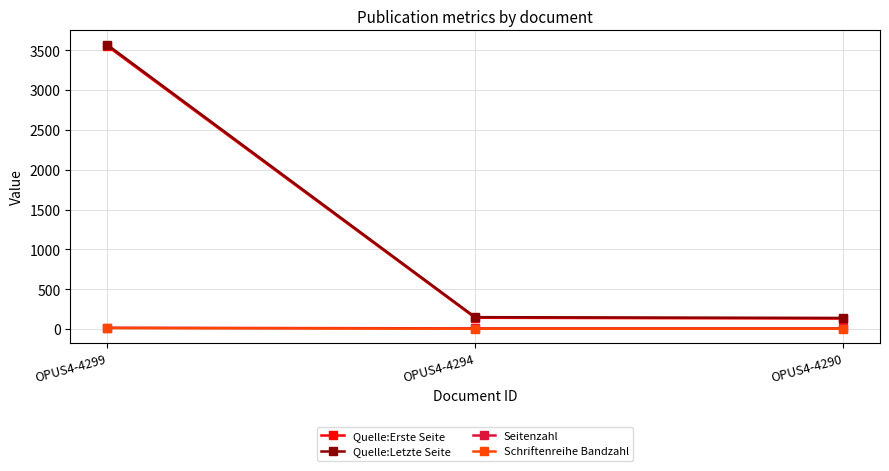

The value of Quelle:Letzte Seite at OPUS4-4299 is 3569. True or false?

True